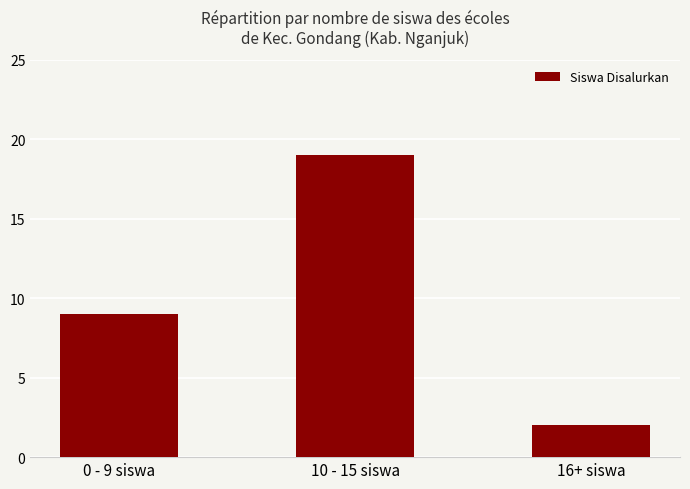

How many values are below 9?

1